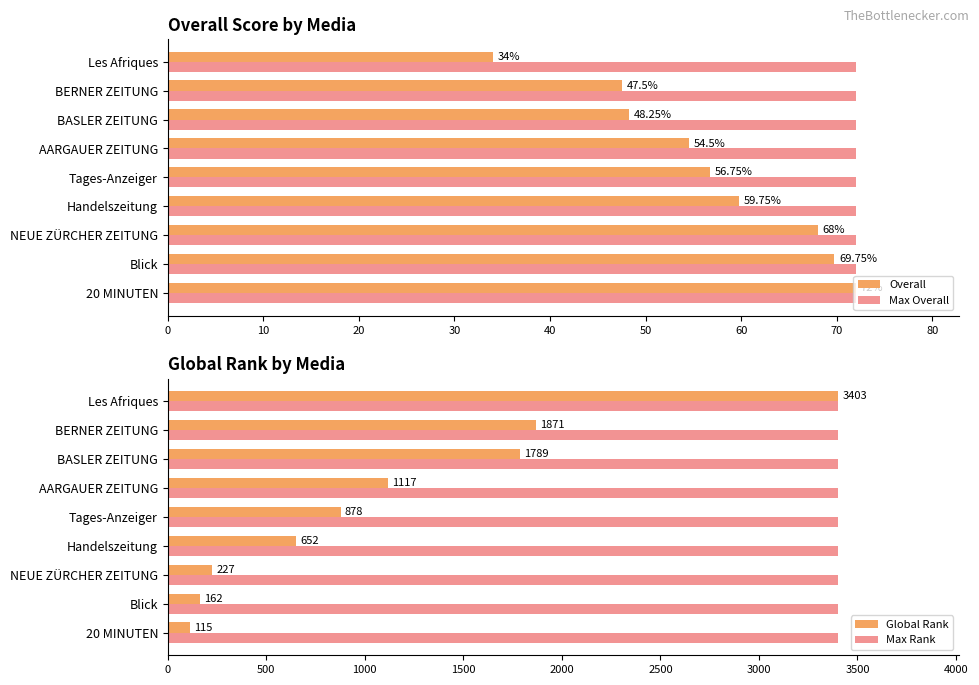

Is it true that Overall equals 39.8 at NEUE ZÜRCHER ZEITUNG?

False